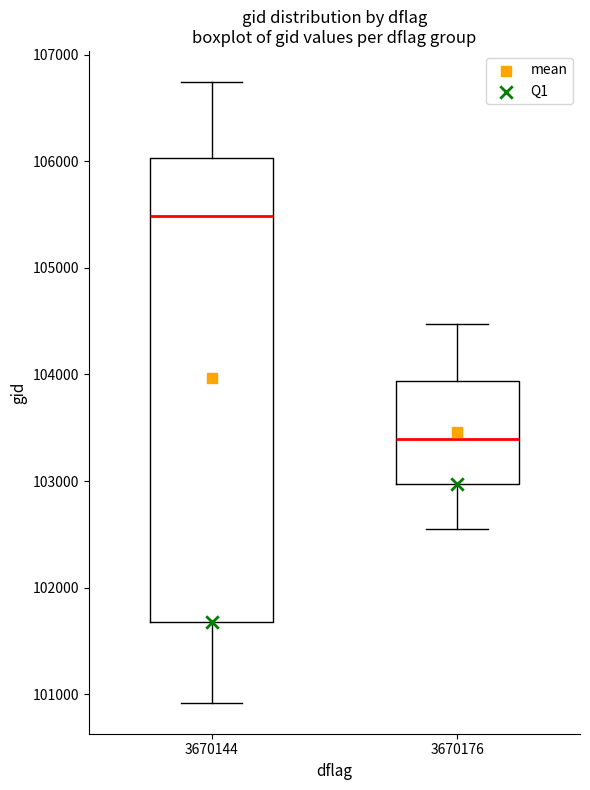

Which box has the lowest median line?

3670176